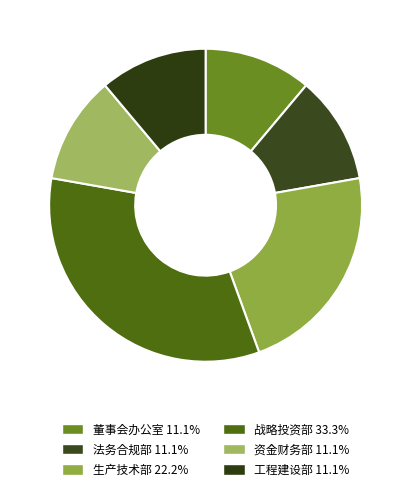

What is the smallest slice in the pie chart?

董事会办公室